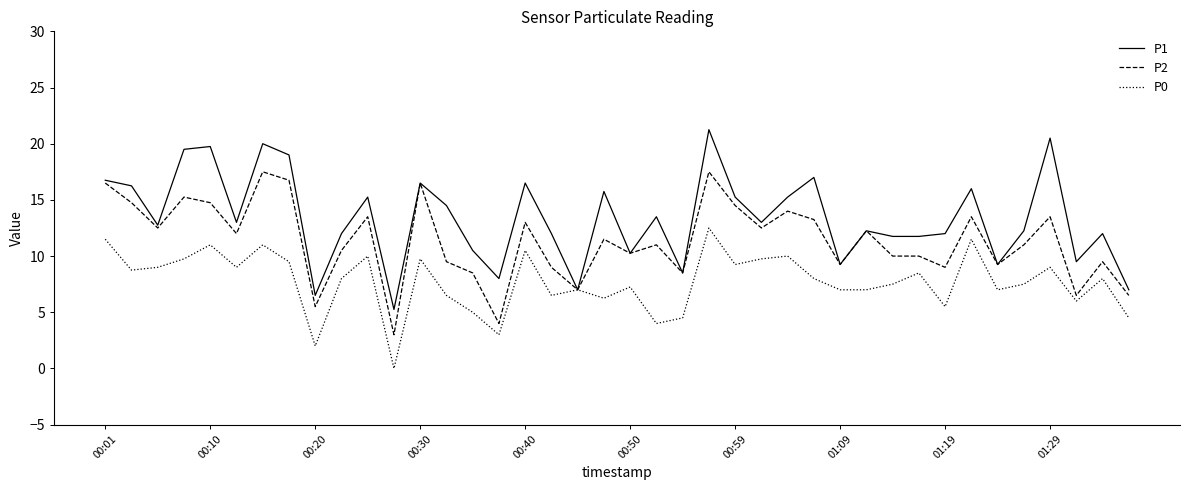

Which series has the largest total across all categories?

P1